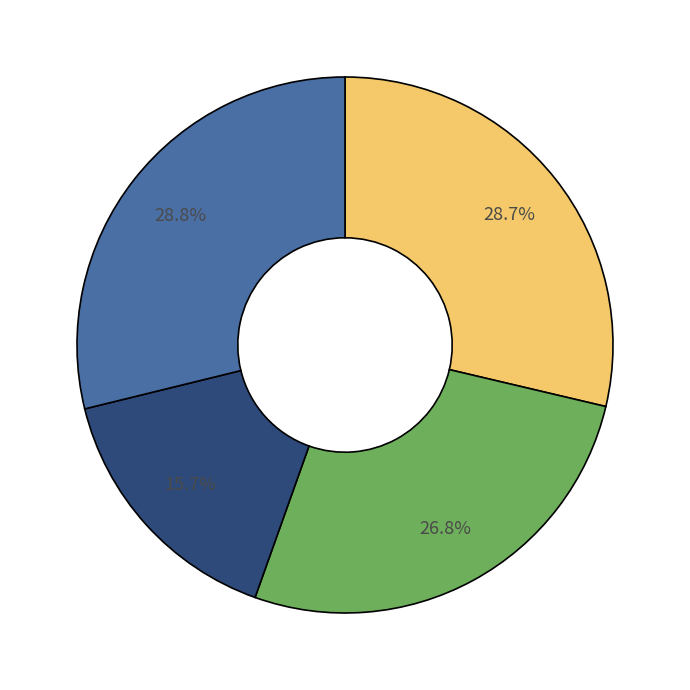

Does any single category account for the majority?

No